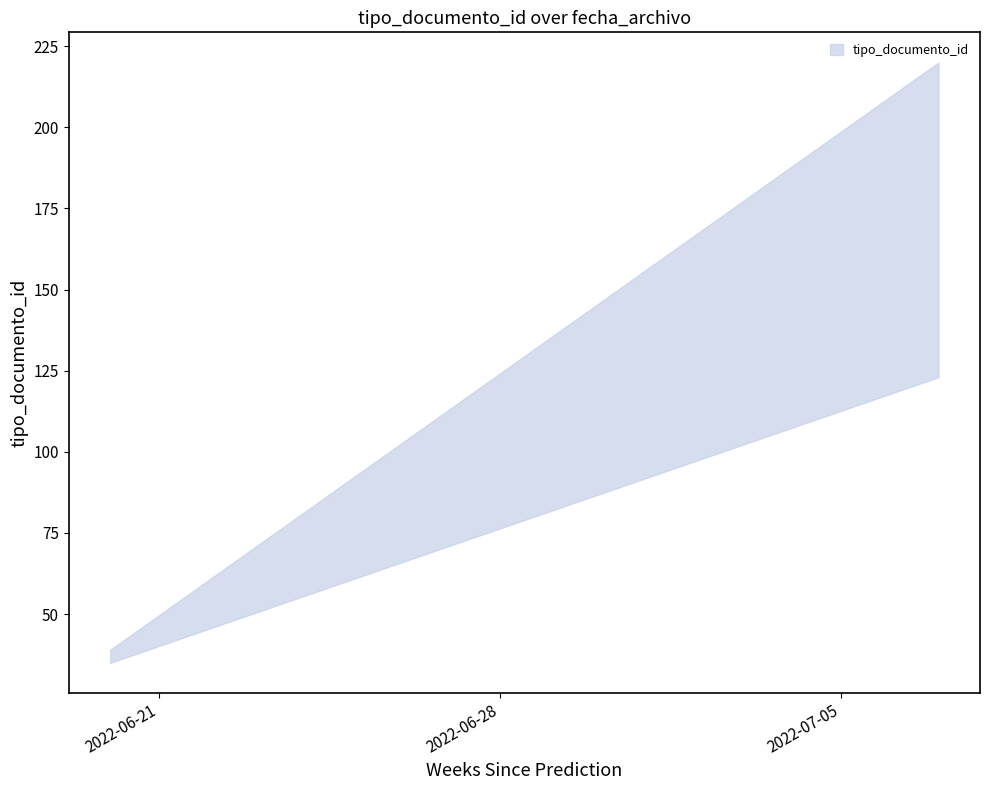

Where is the first local minimum?

2022-06-20